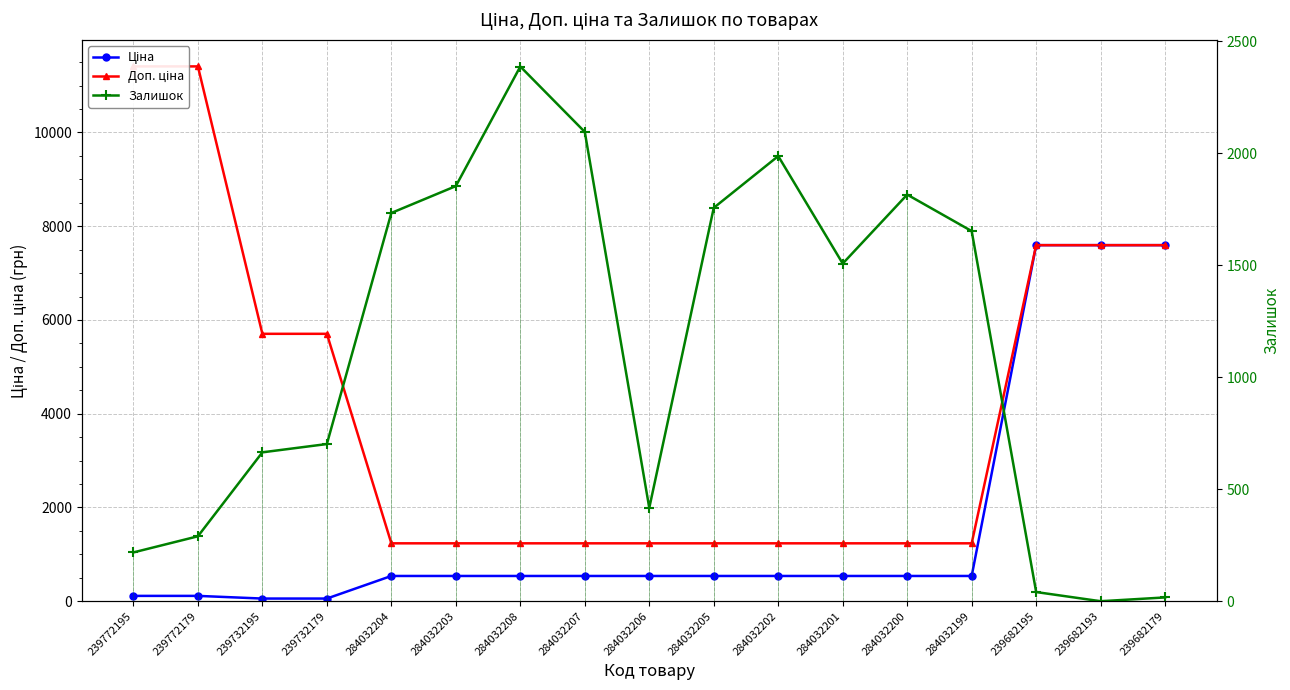

Does the chart have visible grid lines?

Yes